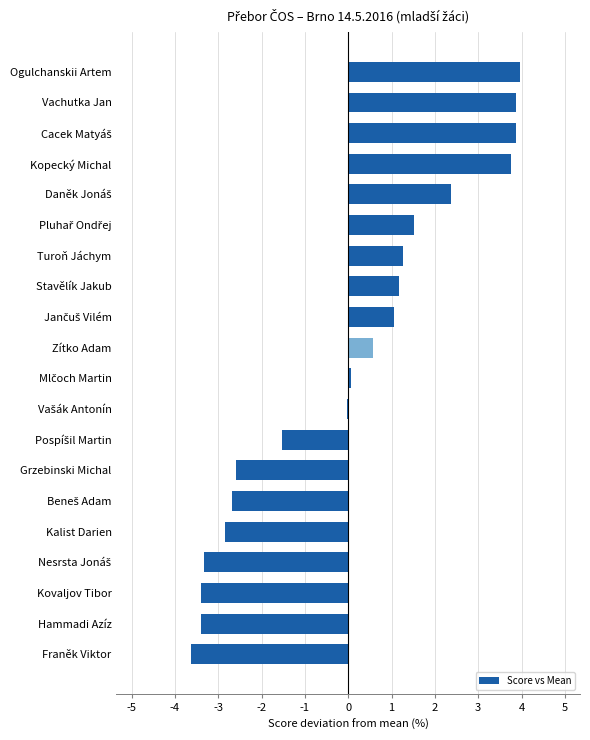

The chart shows a value of 1.0 at Zítko Adam. True or false?

False